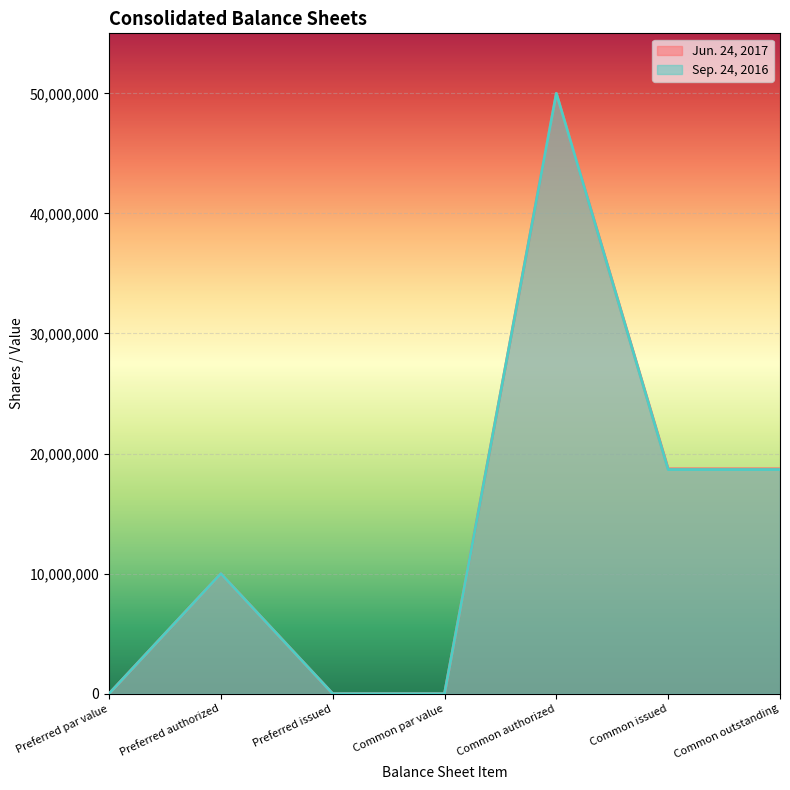

The value of Sep. 24, 2016 at Common par value is -26144968. True or false?

False